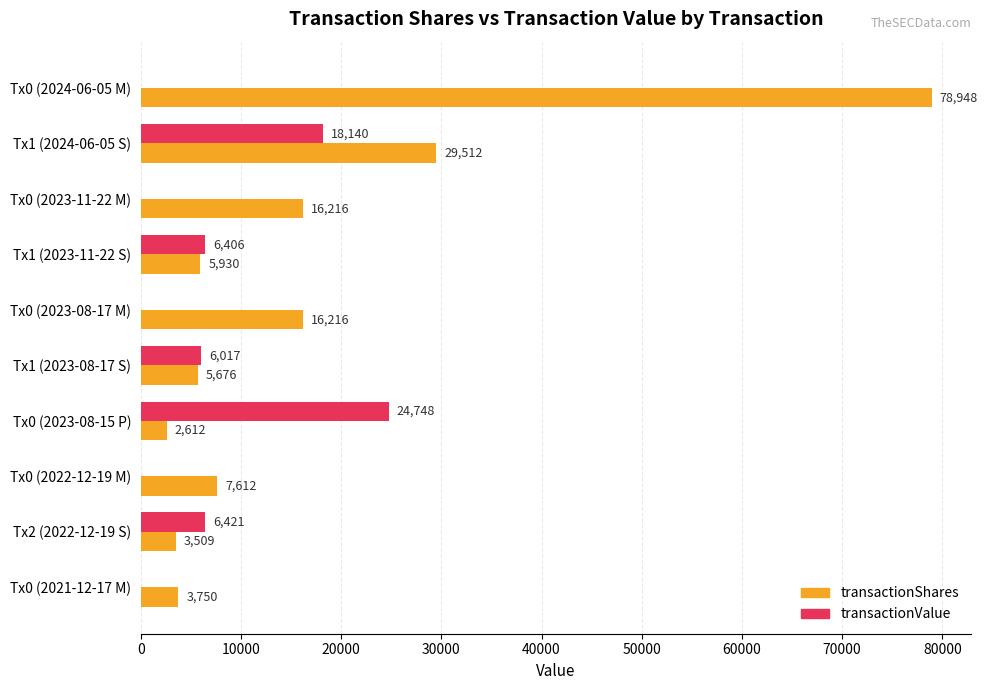

At which category is the sum across all series the highest?

Tx0 (2024-06-05 M)